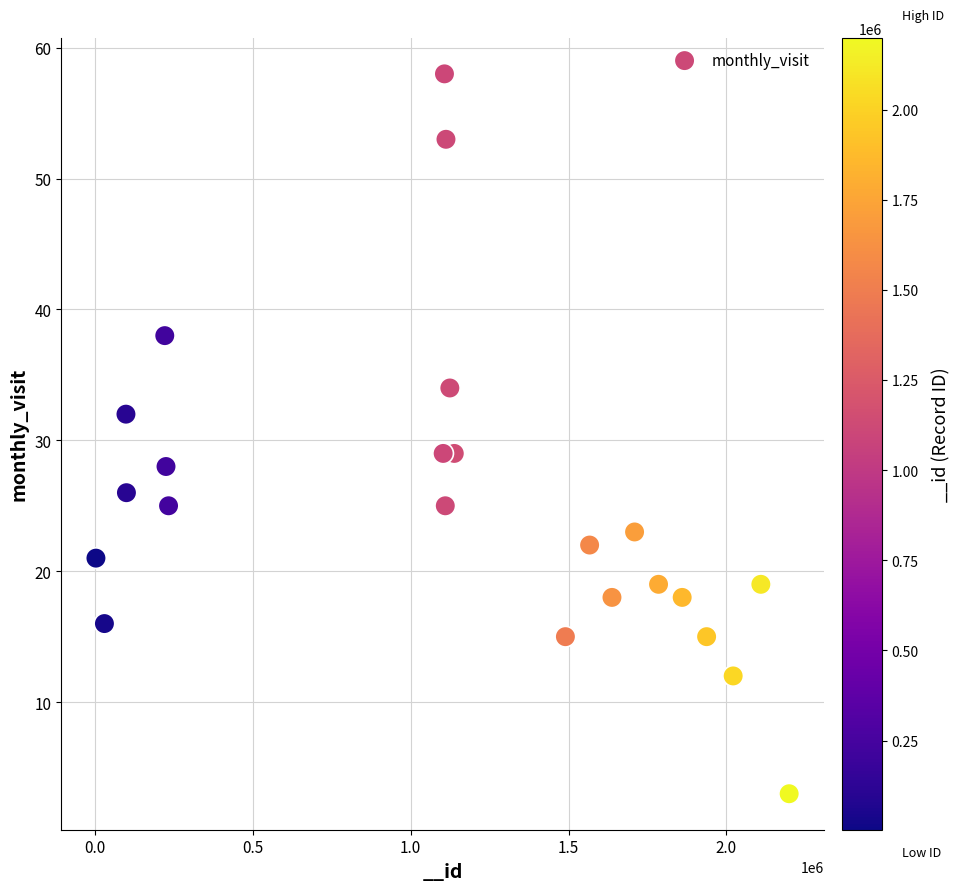

What is the range of Y values (max minus min)?

55